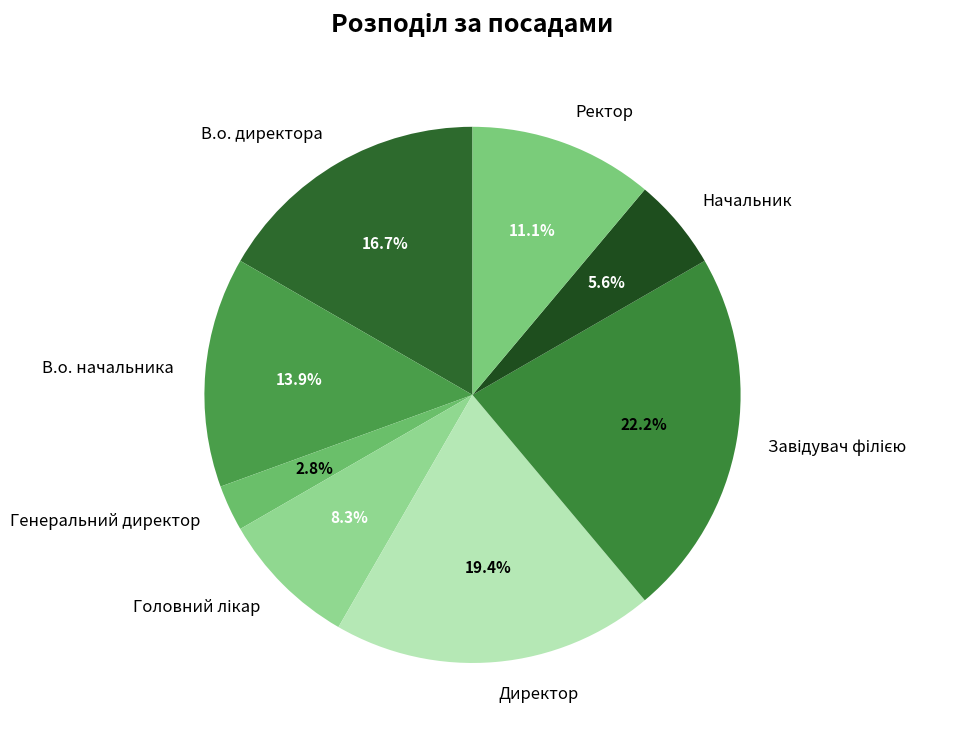

To the nearest percent, what is the difference between the largest and smallest slice percentages?

19%